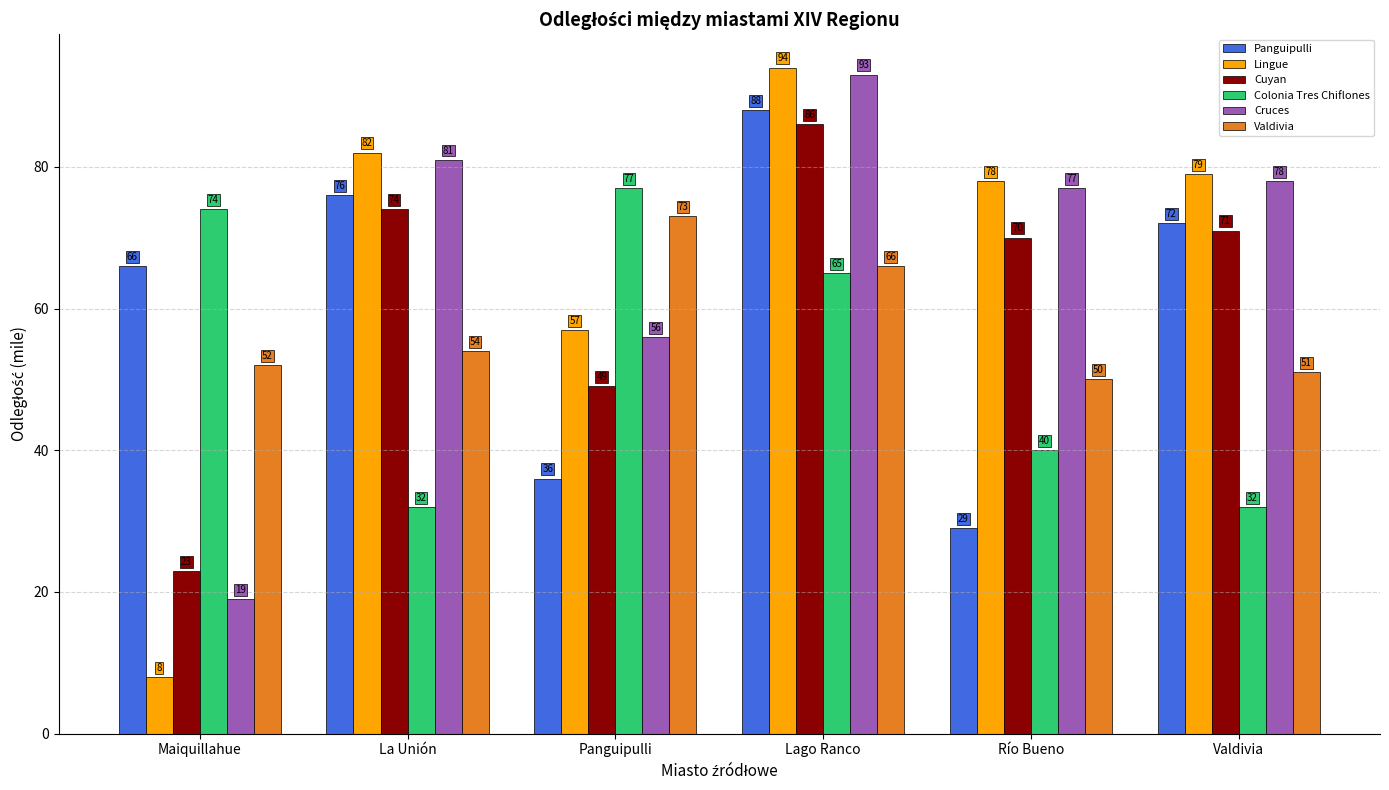

Which series has the widest spread of values?

Lingue